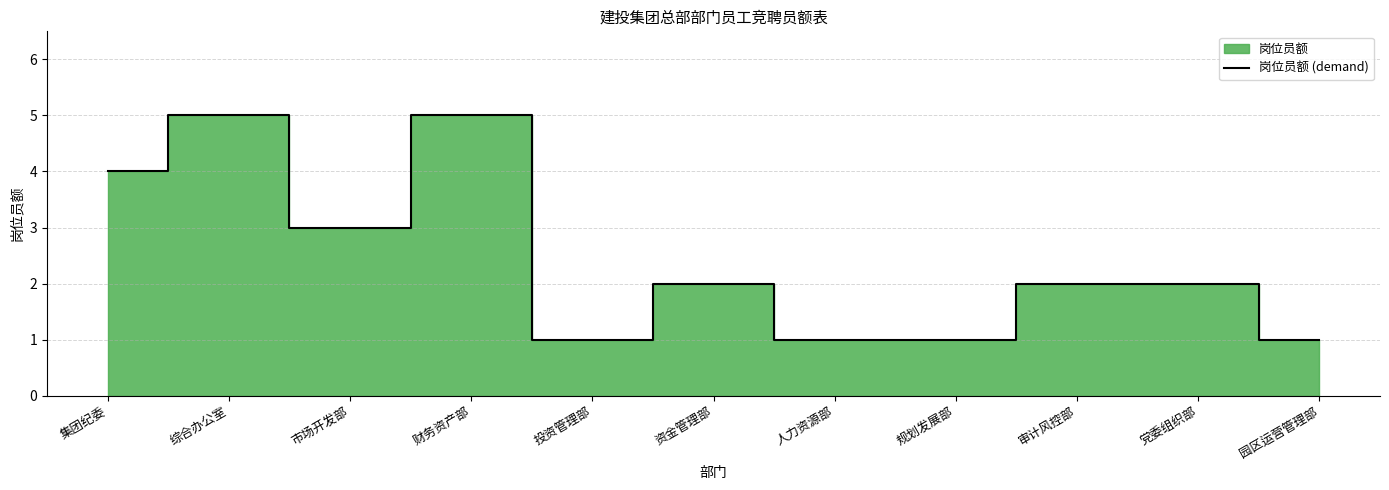

How many data points are less than 2?

4